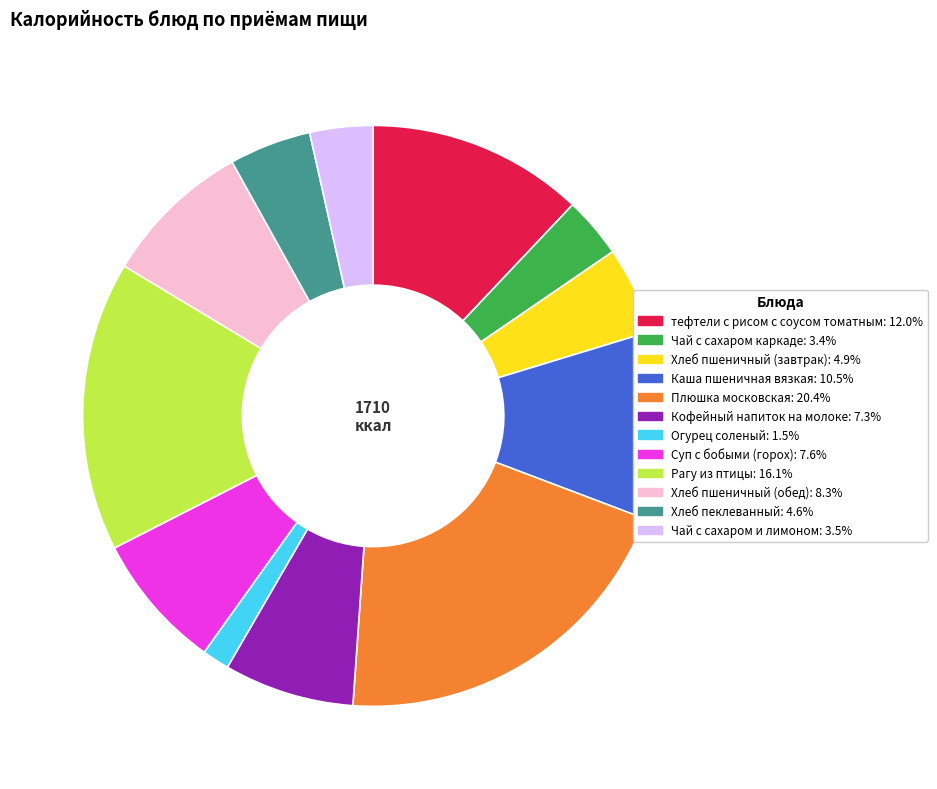

How many segments does this pie chart have?

12